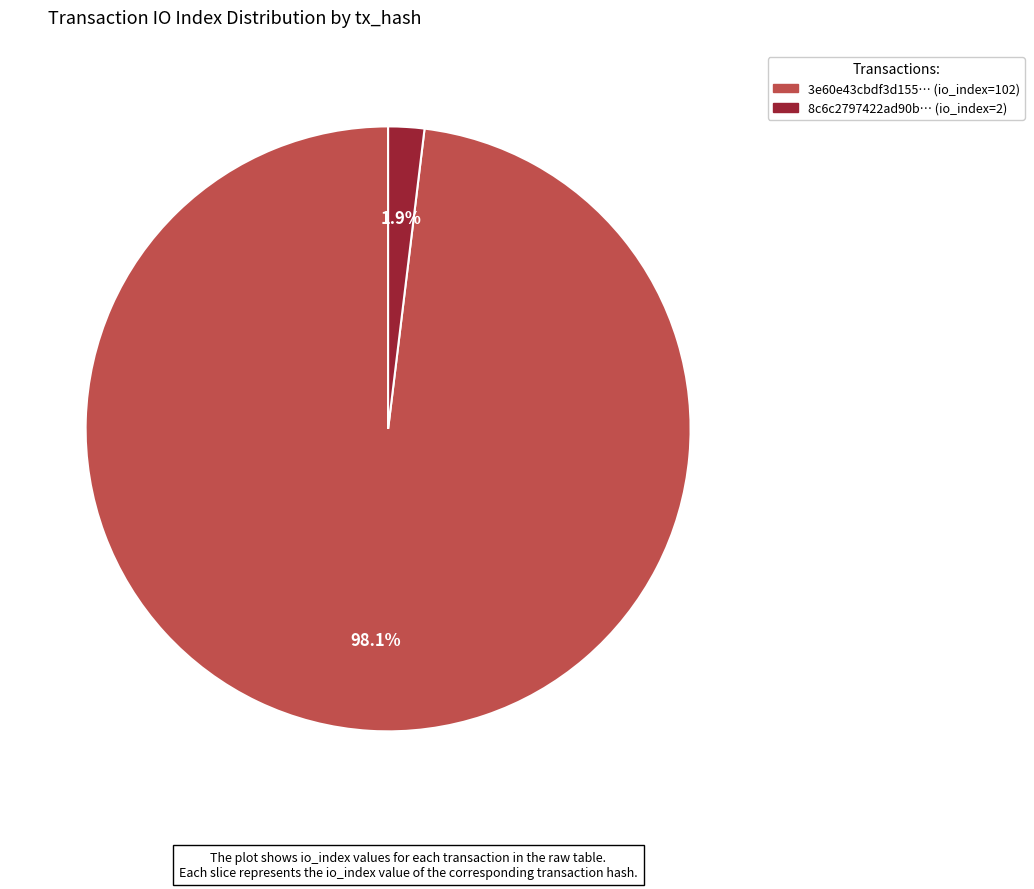

How many slices are in this pie chart?

2